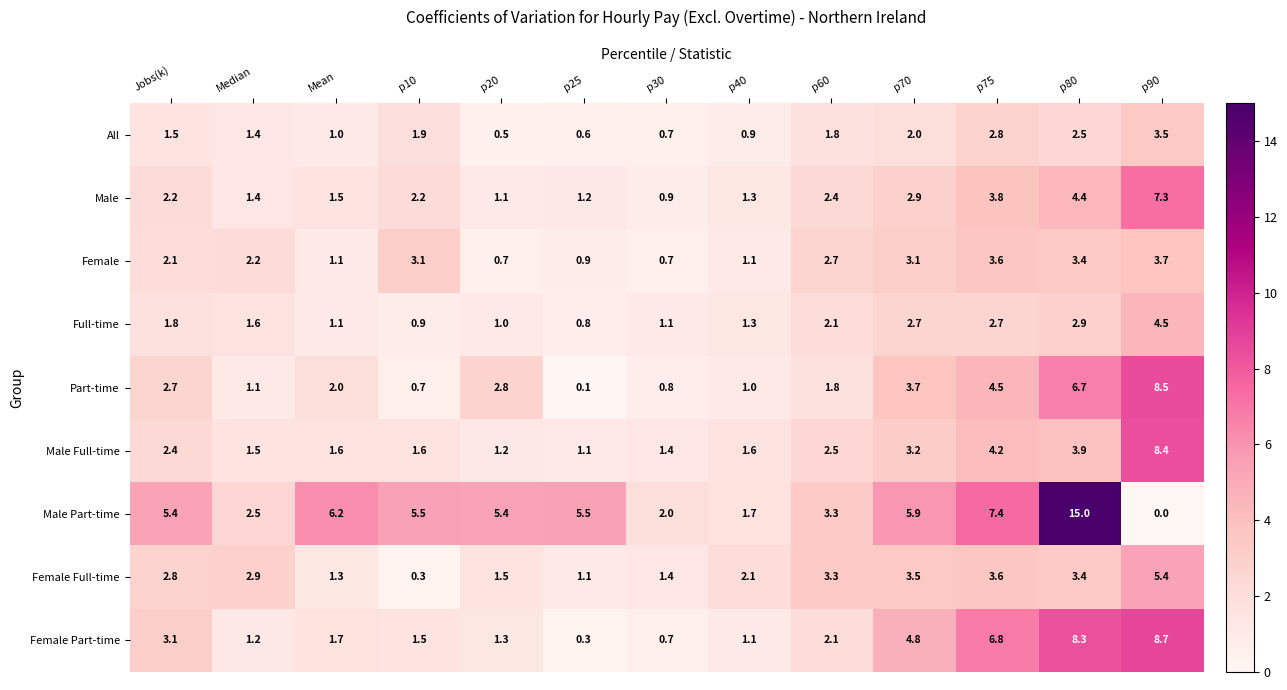

Where is Female nearest to the value 2?

Jobs(k)